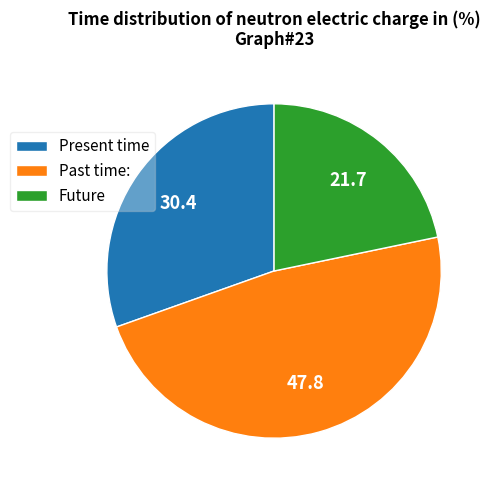

Rank the categories by value from highest to lowest.

Past time:, Present time, Future